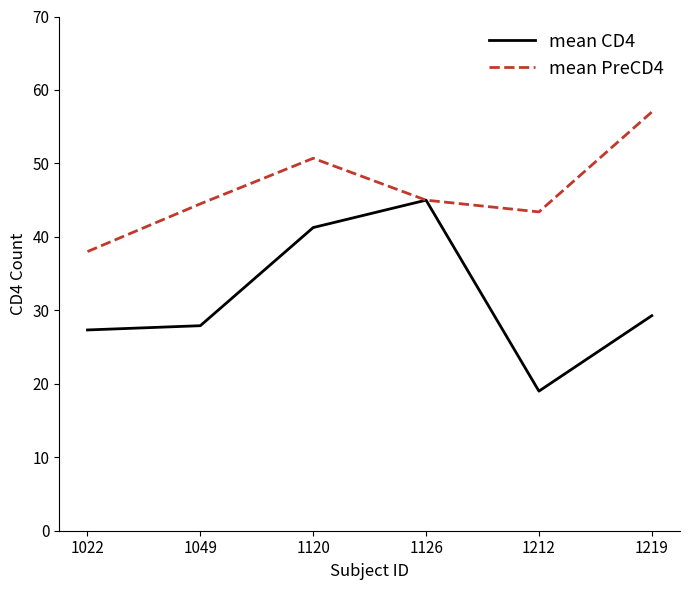

Which series has the widest spread of values?

mean CD4